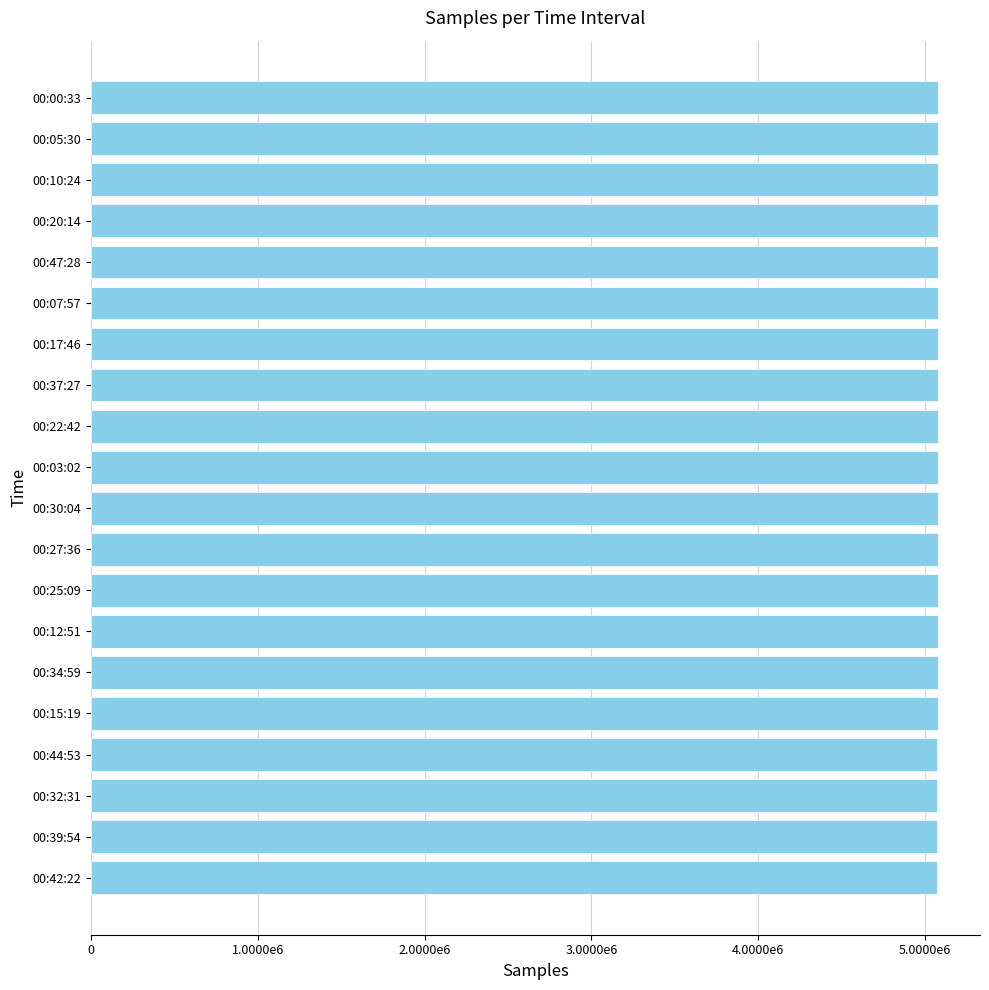

Are the bars horizontal?

Yes